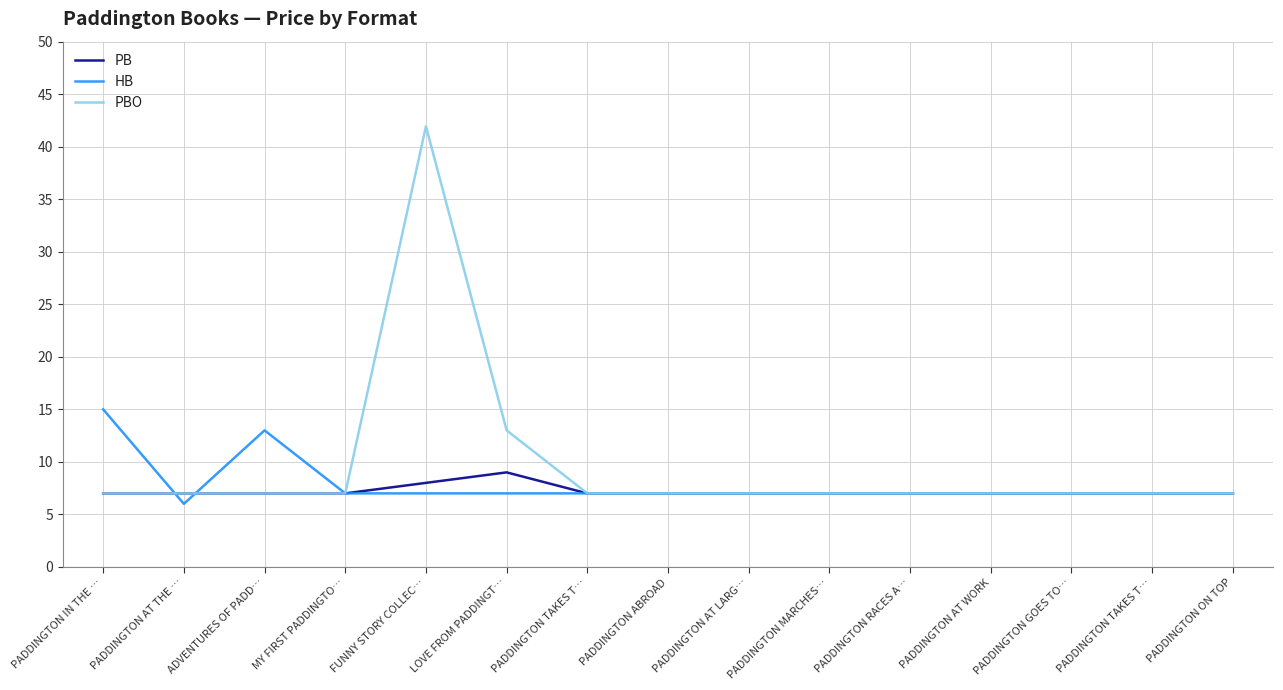

Reading right to left, list all the values displayed in this chart.

PB: 7.0	7.0	7.0	7.0	7.0	7.0	7.0	7.0	7.0	9.0	8.0	7.0	7.0	7.0	7.0
HB: 7.0	7.0	7.0	7.0	7.0	7.0	7.0	7.0	7.0	7.0	7.0	7.0	13.0	6.0	15.0
PBO: 7.0	7.0	7.0	7.0	7.0	7.0	7.0	7.0	7.0	13.0	41.9	7.0	7.0	7.0	7.0